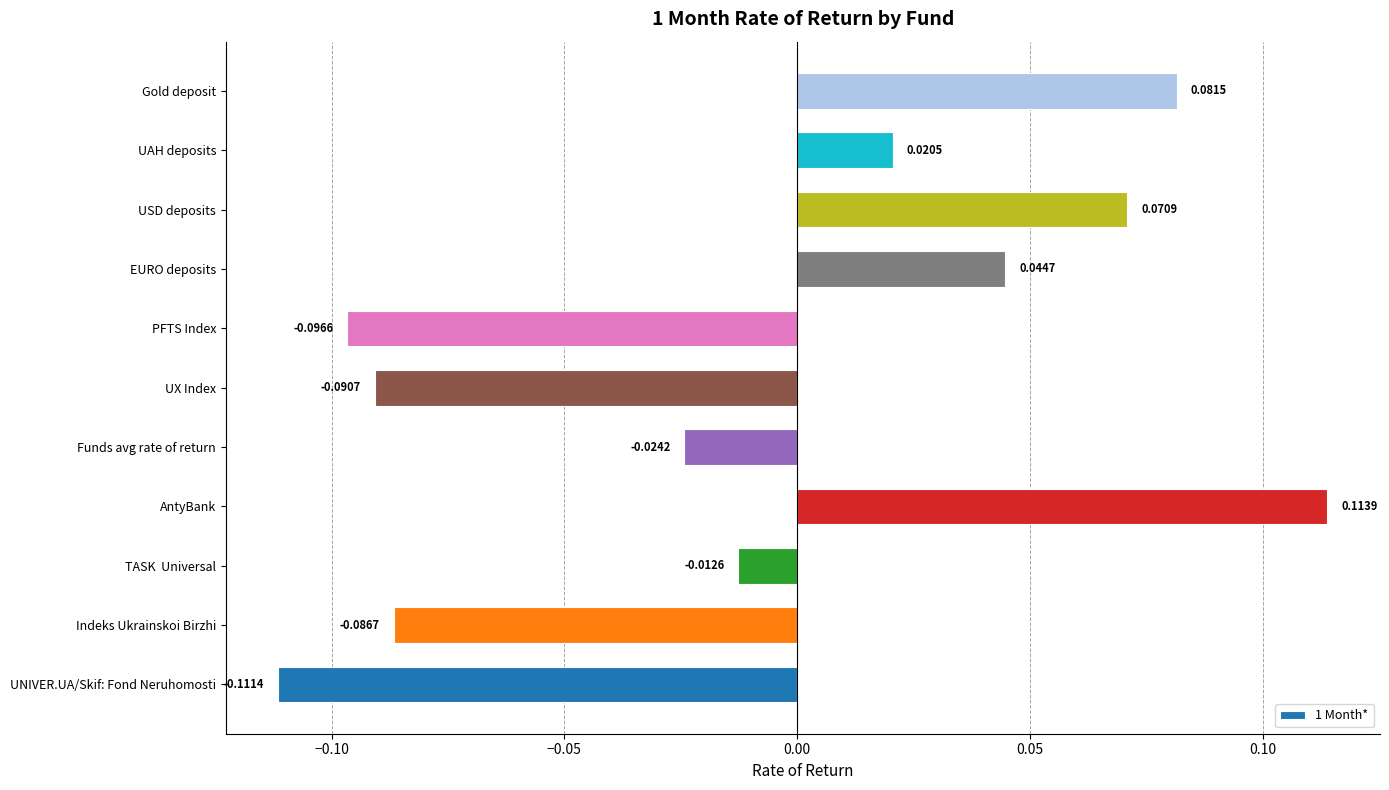

Rank the categories by value from highest to lowest.

AntyBank, Gold deposit, USD deposits, EURO deposits, UAH deposits, TASK  Universal, Funds avg rate of return, Indeks Ukrainskoi Birzhi, UX Index, PFTS Index, UNIVER.UA/Skif: Fond Neruhomosti